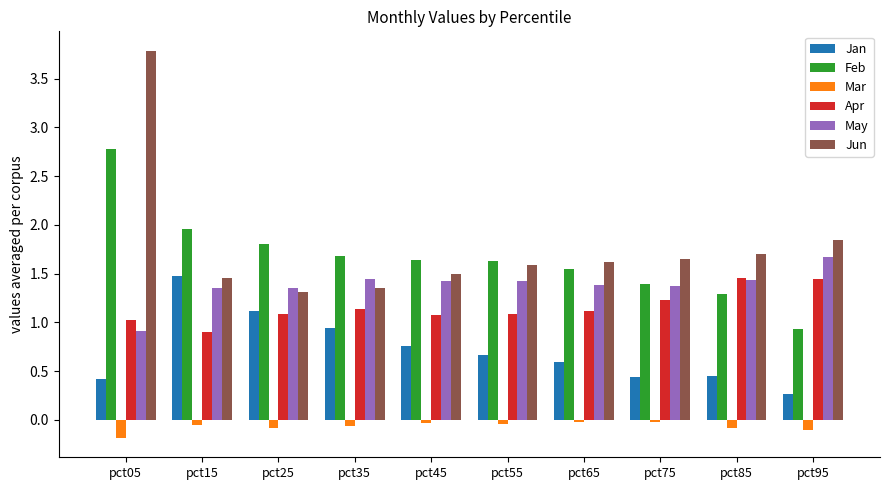

Where is Feb nearest to the value 1?

pct95